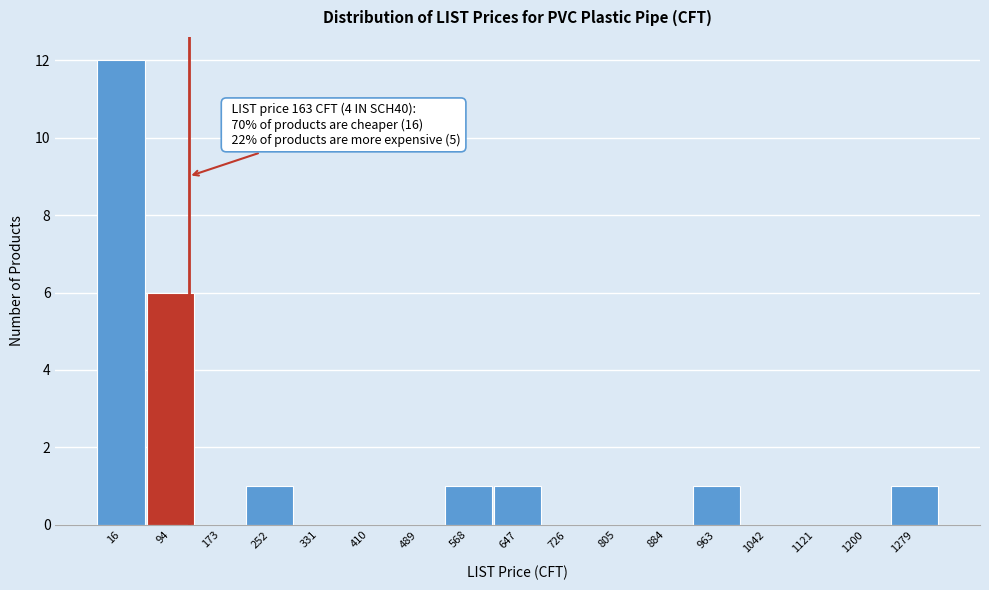

Reading right to left, list all the values displayed in this chart.

1279=1	1200=0	1121=0	1042=0	963=1	884=0	805=0	726=0	647=1	568=1	489=0	410=0	331=0	252=1	173=0	94=6	16=12